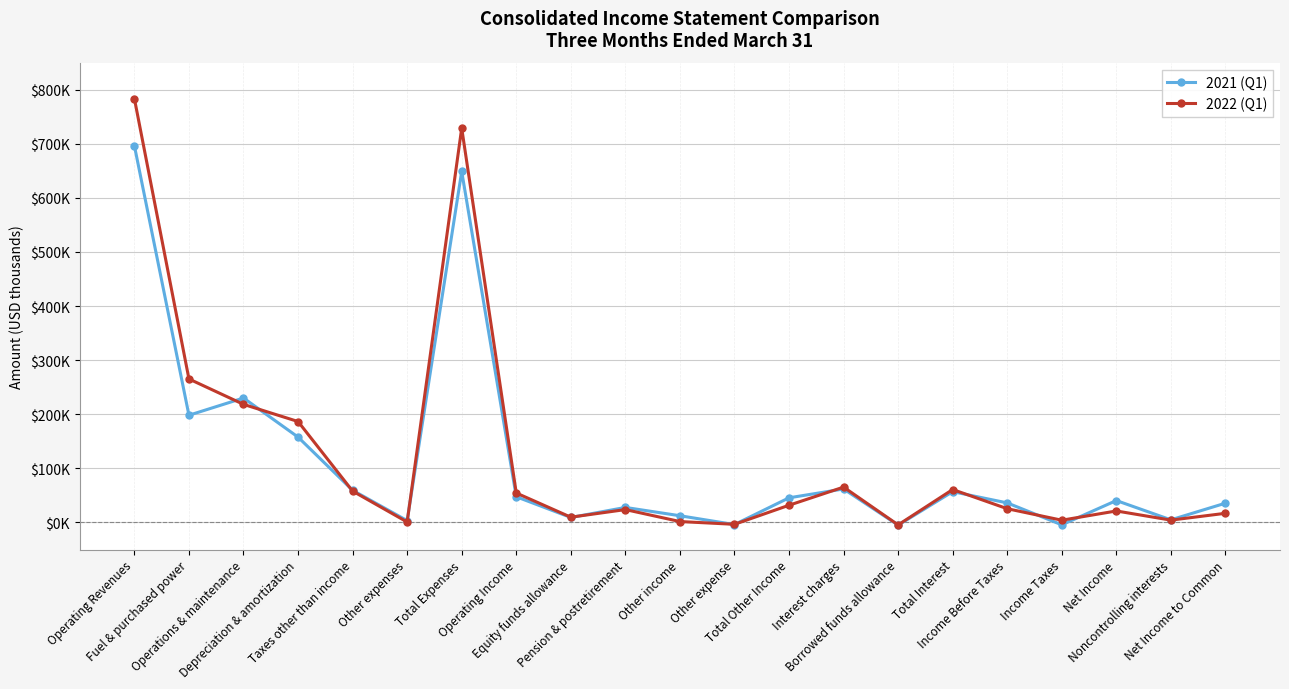

Is this an area chart (filled region under the line)?

No